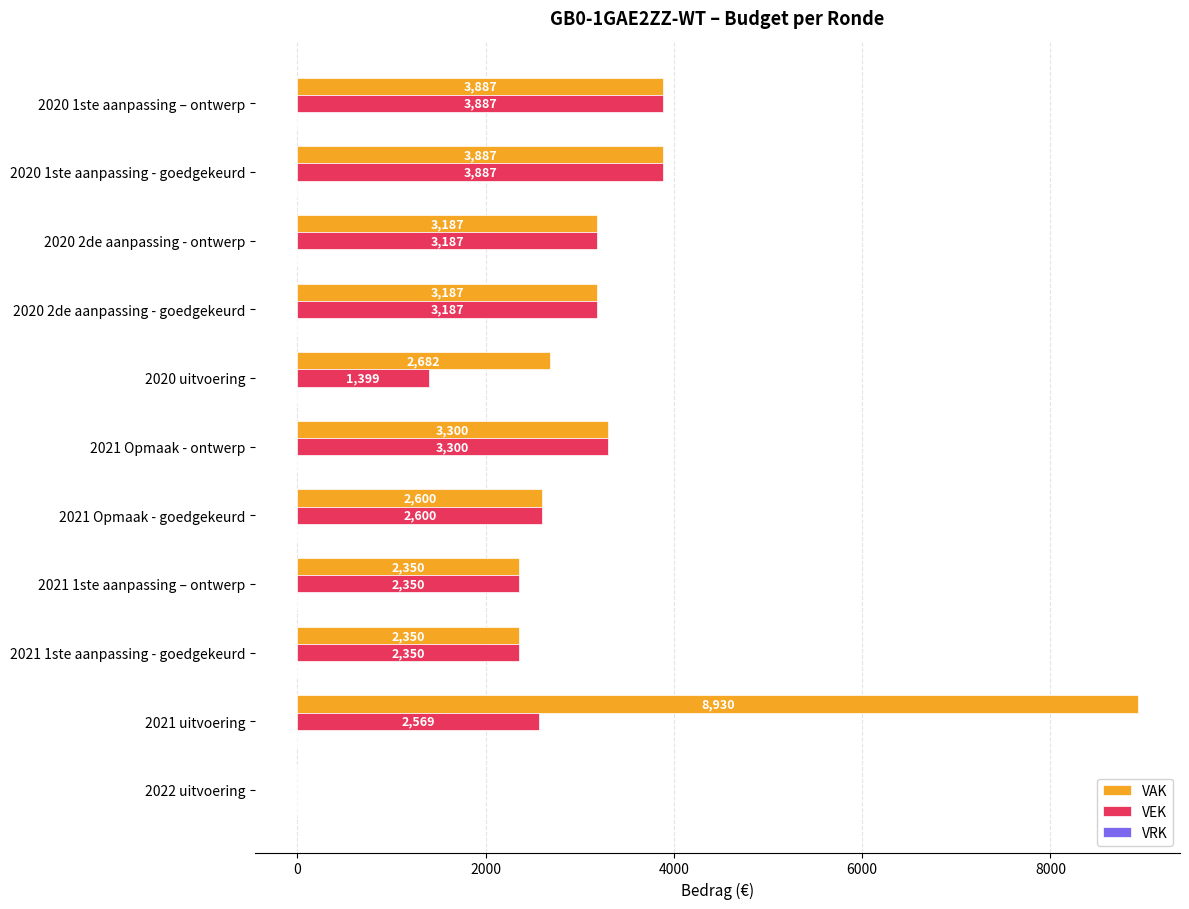

True or false: VEK has a value of 5483 at 2020 1ste aanpassing – ontwerp.

False